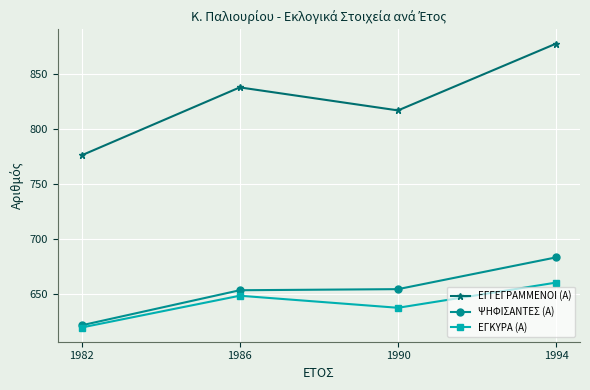

At which label does ΨΗΦΙΣΑΝΤΕΣ (Α) reach its peak?

1994